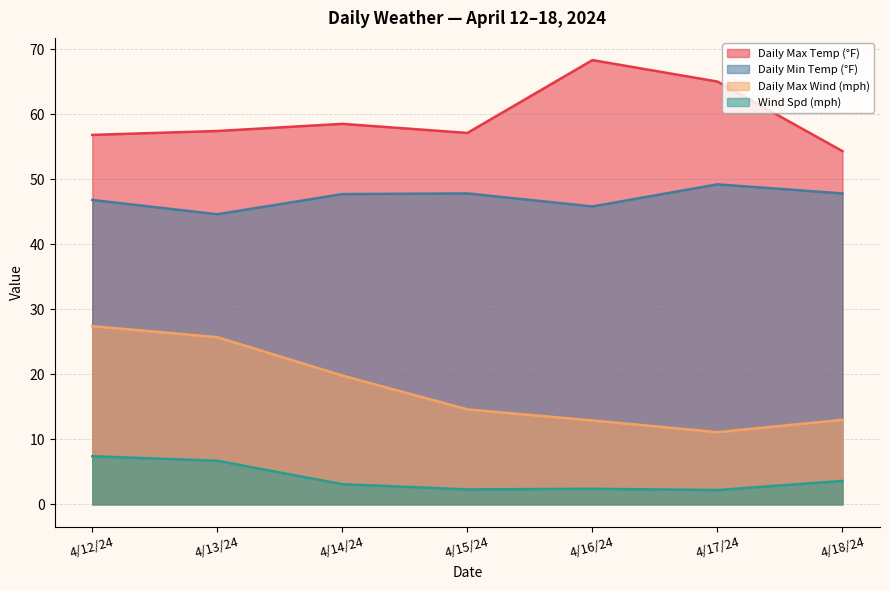

Where does the Daily Max Wind (mph) series first go above 14?

4/12/24